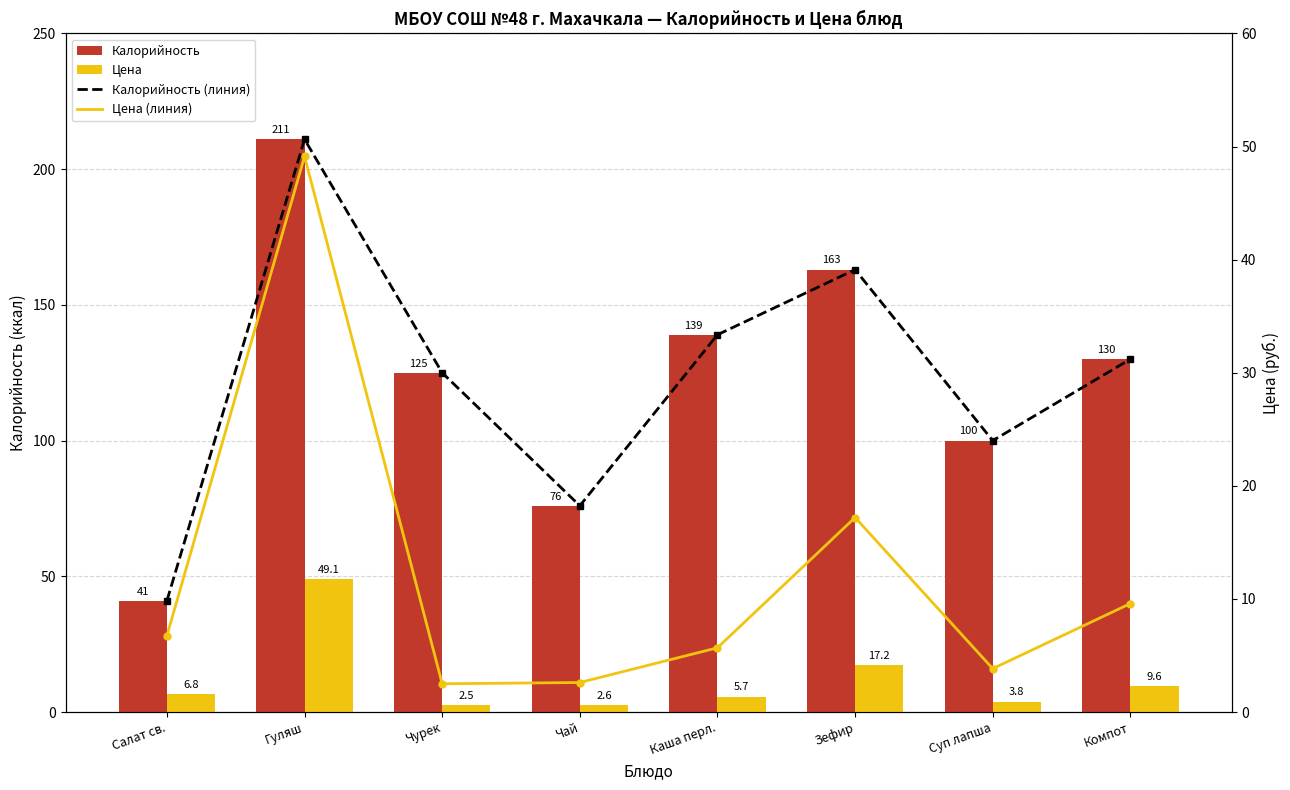

What value does the Калорийность (линия) series have at Зефир?

163.0